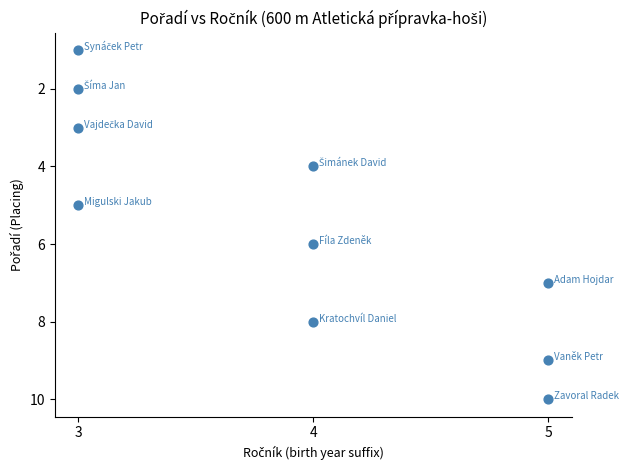

What is the range of Y values (max minus min)?

9